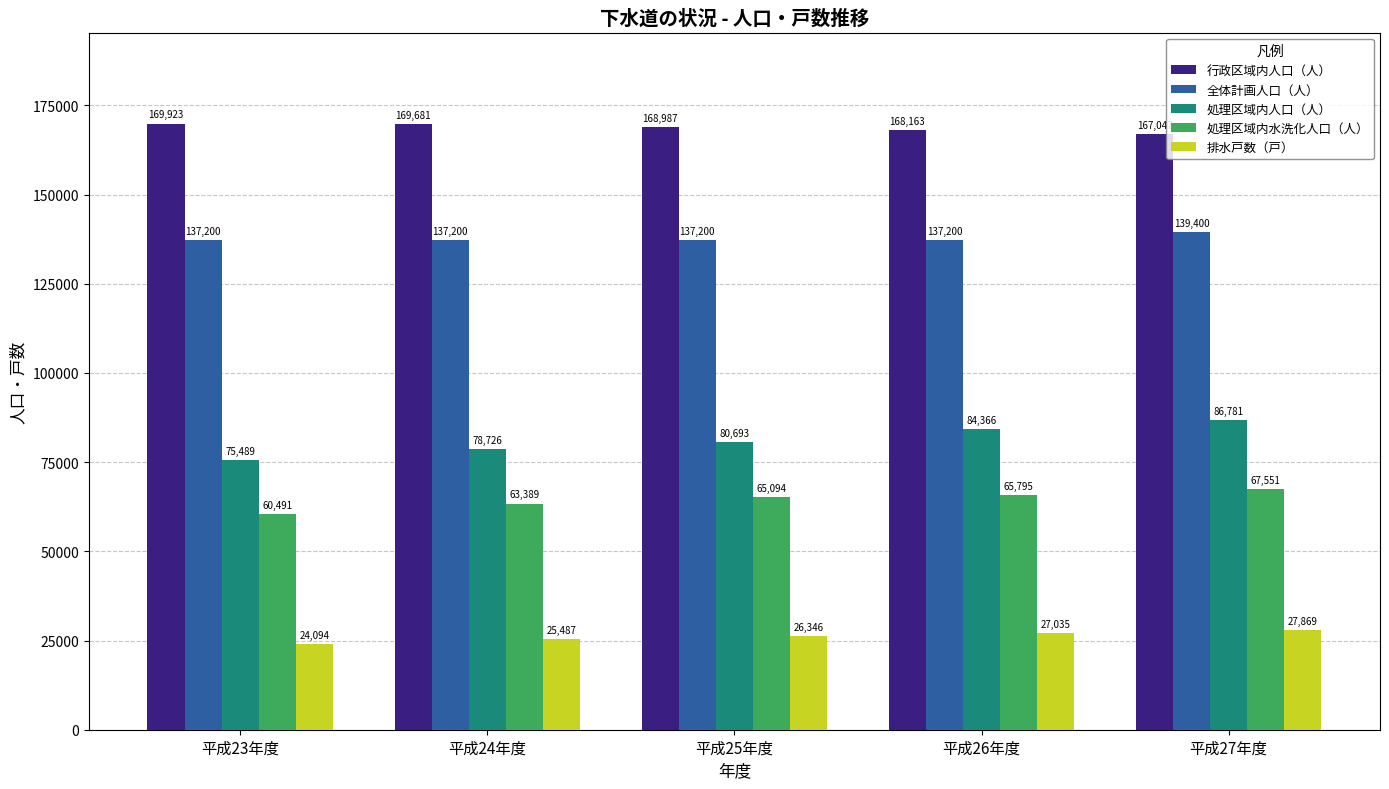

Reading left to right, transcribe all the data shown in this chart.

行政区域内人口（人）: 169923	169681	168987	168163	167047
全体計画人口（人）: 137200	137200	137200	137200	139400
処理区域内人口（人）: 75489	78726	80693	84366	86781
処理区域内水洗化人口（人）: 60491	63389	65094	65795	67551
排水戸数（戸）: 24094	25487	26346	27035	27869